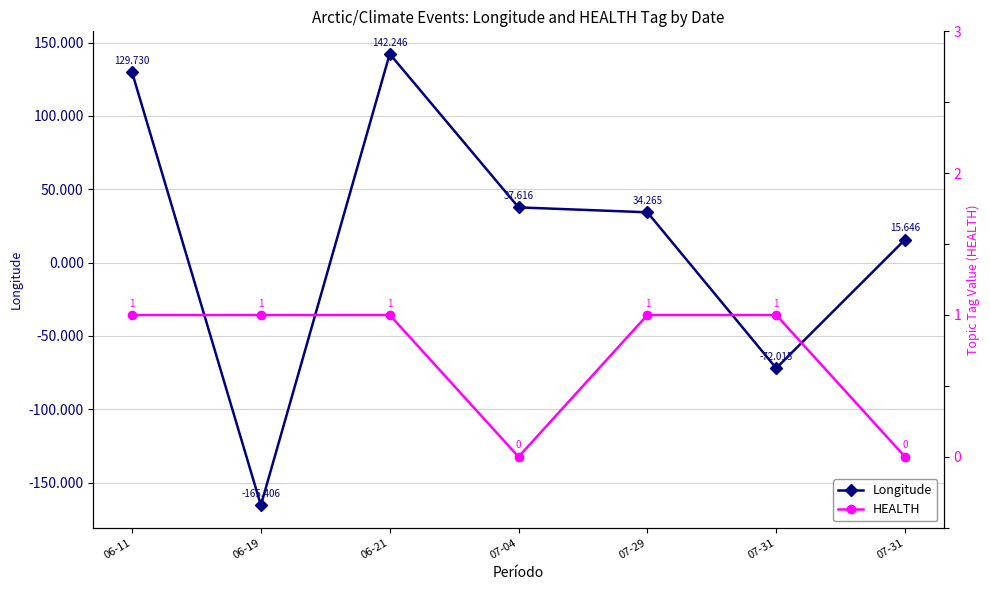

How many times do Longitude and HEALTH cross each other?

4